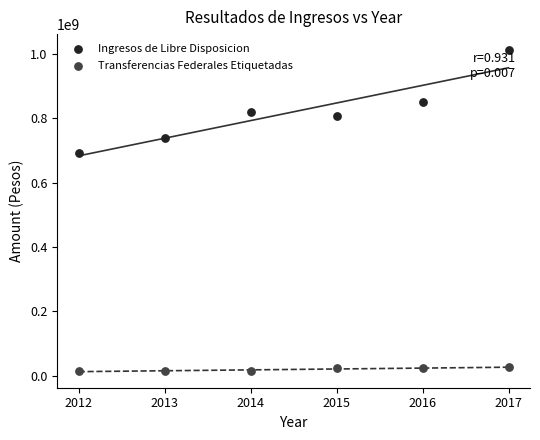

Across all series, what Y value is closest to 512187354?

691966046.6